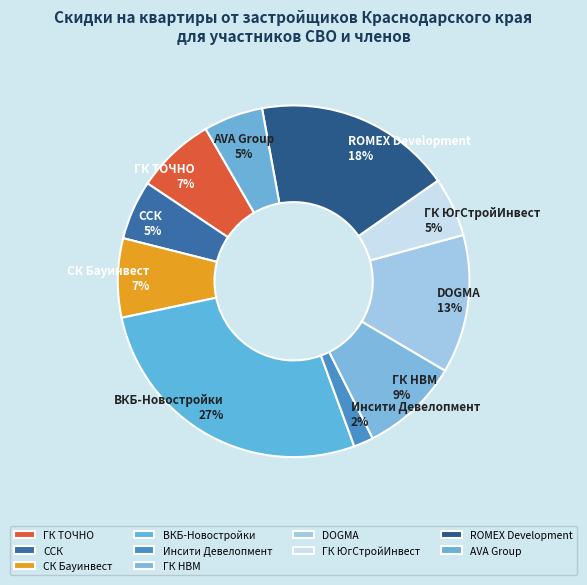

What percentage is the ГК ЮгСтройИнвест slice, to the nearest percent?

5%